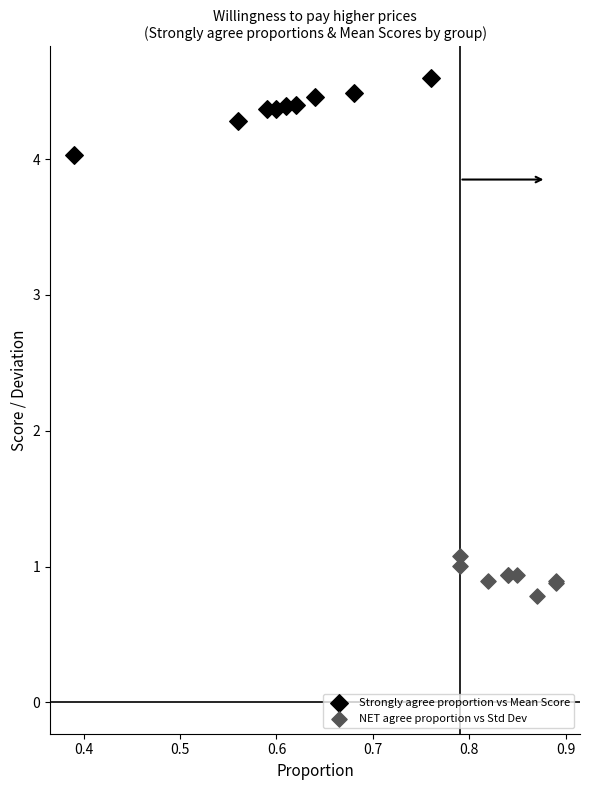

Which series contains the highest Y value?

Strongly agree proportion vs Mean Score